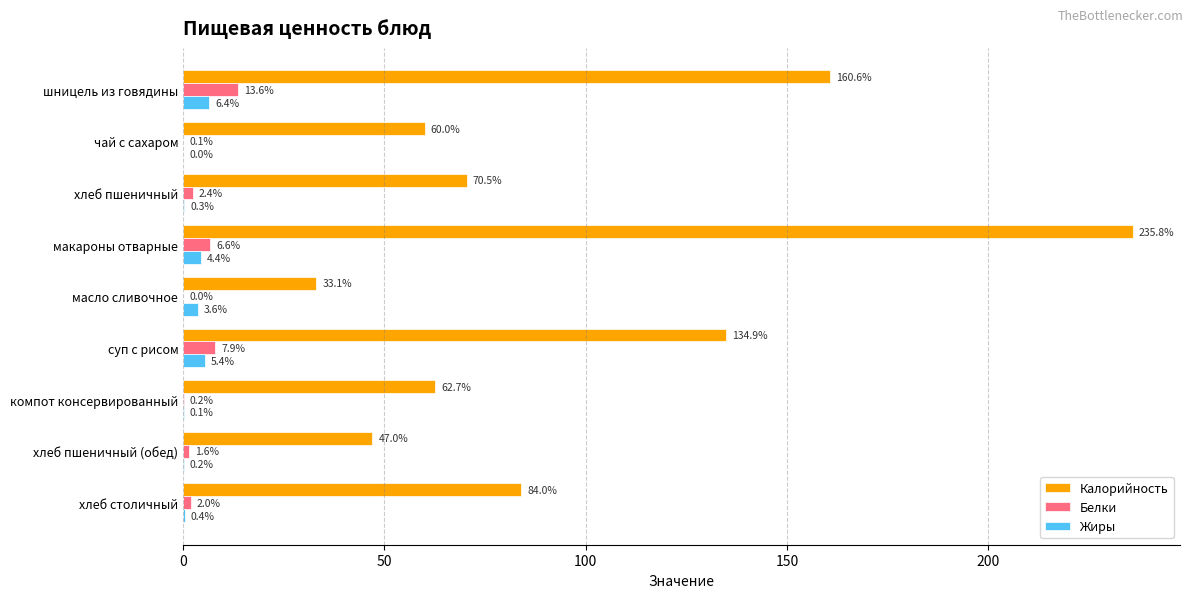

What is the approximate value of Калорийность at хлеб столичный?

84.0